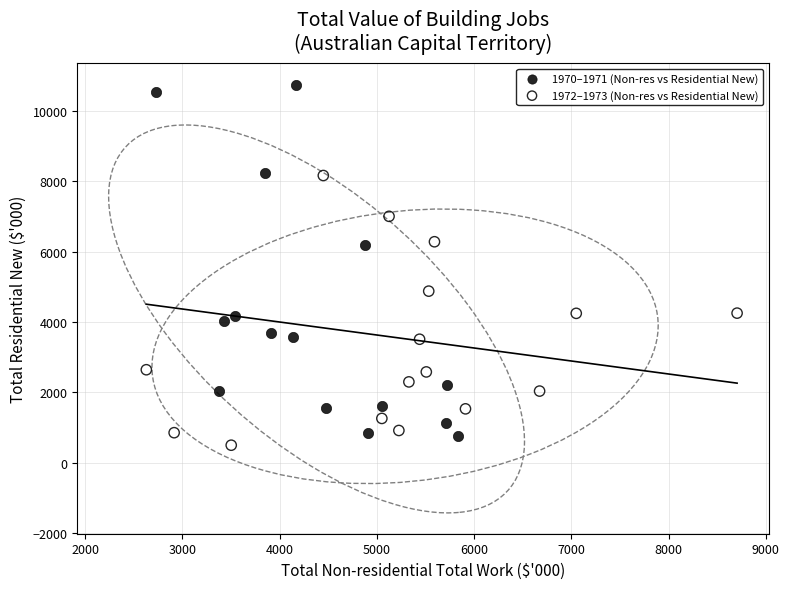

Which series has the widest spread of Y values?

1970–1971 (Non-res vs Residential New)